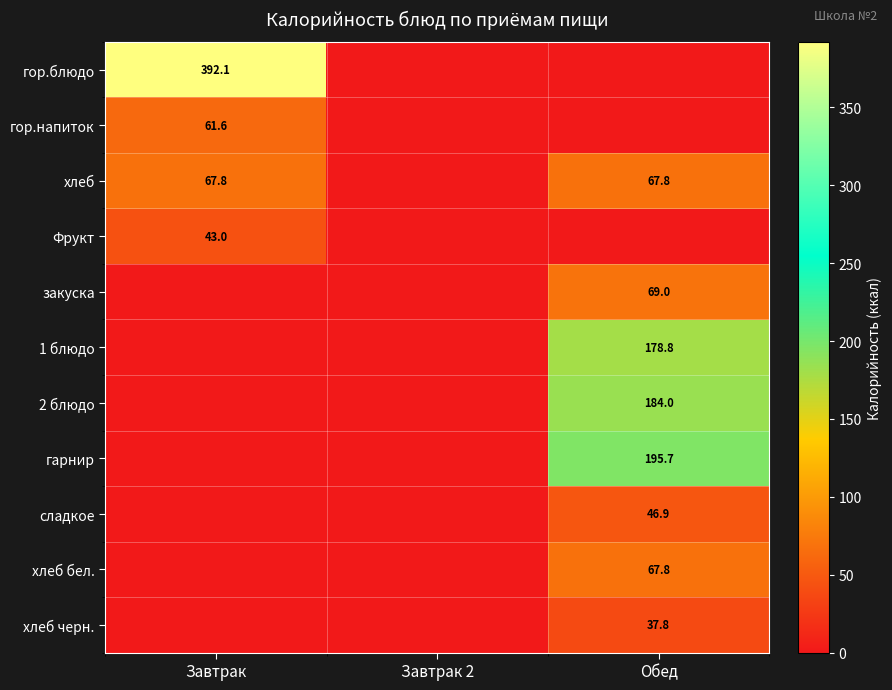

The value of гор.блюдо at Завтрак is 112.9. True or false?

False